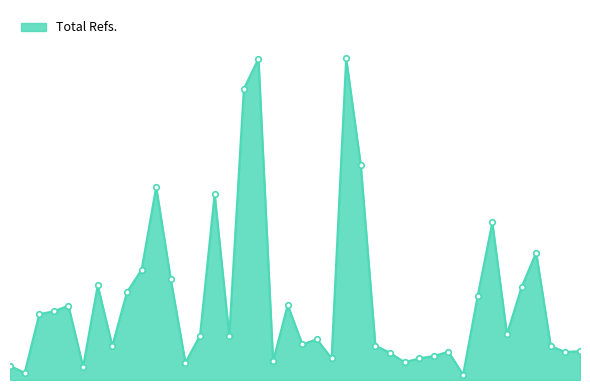

True or false: there are more than 1 points higher than both neighbors.

True